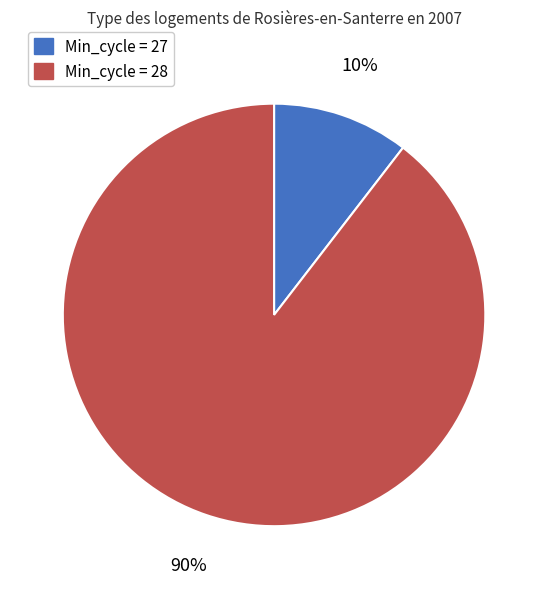

To the nearest percent, what is the average slice percentage?

50%